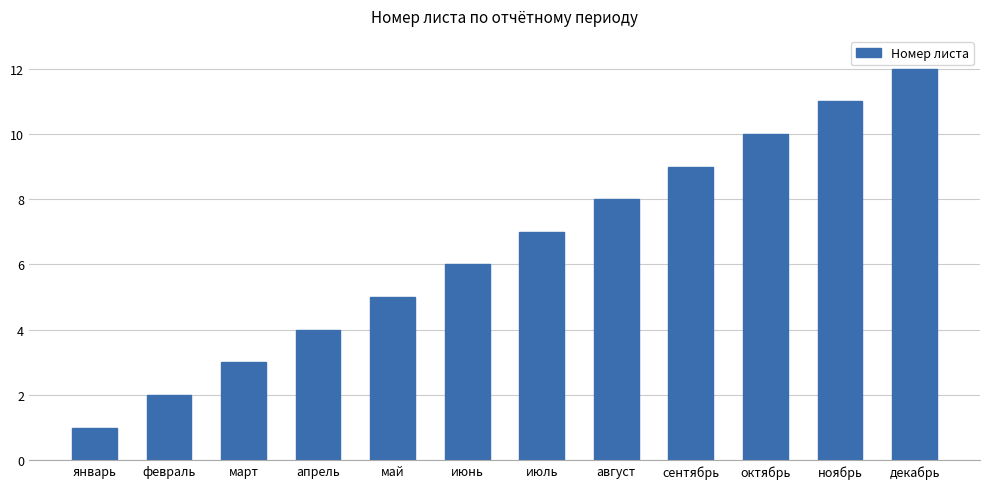

What is the ratio of the value at сентябрь to the value at август?

1.1